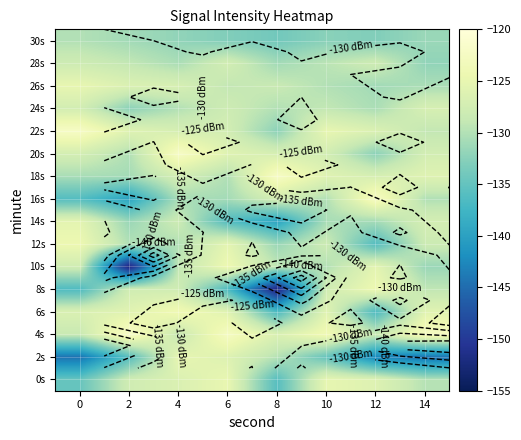

Between 2 and 10, which is larger?

10